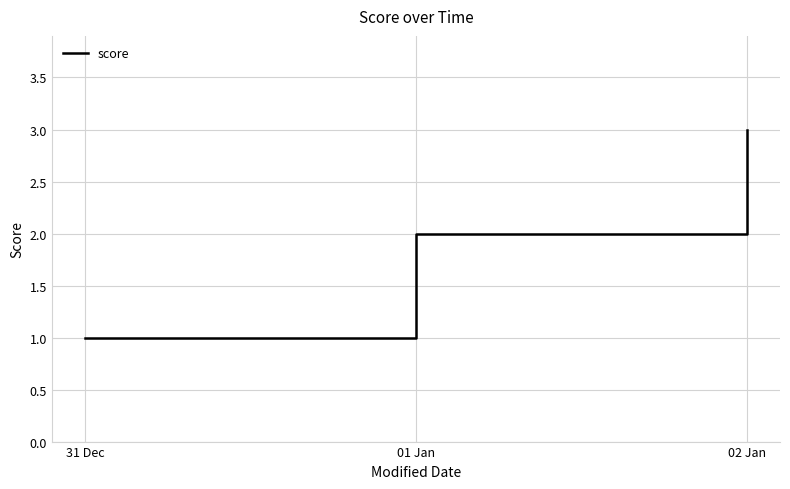

What position from the right is 31 Dec?

3